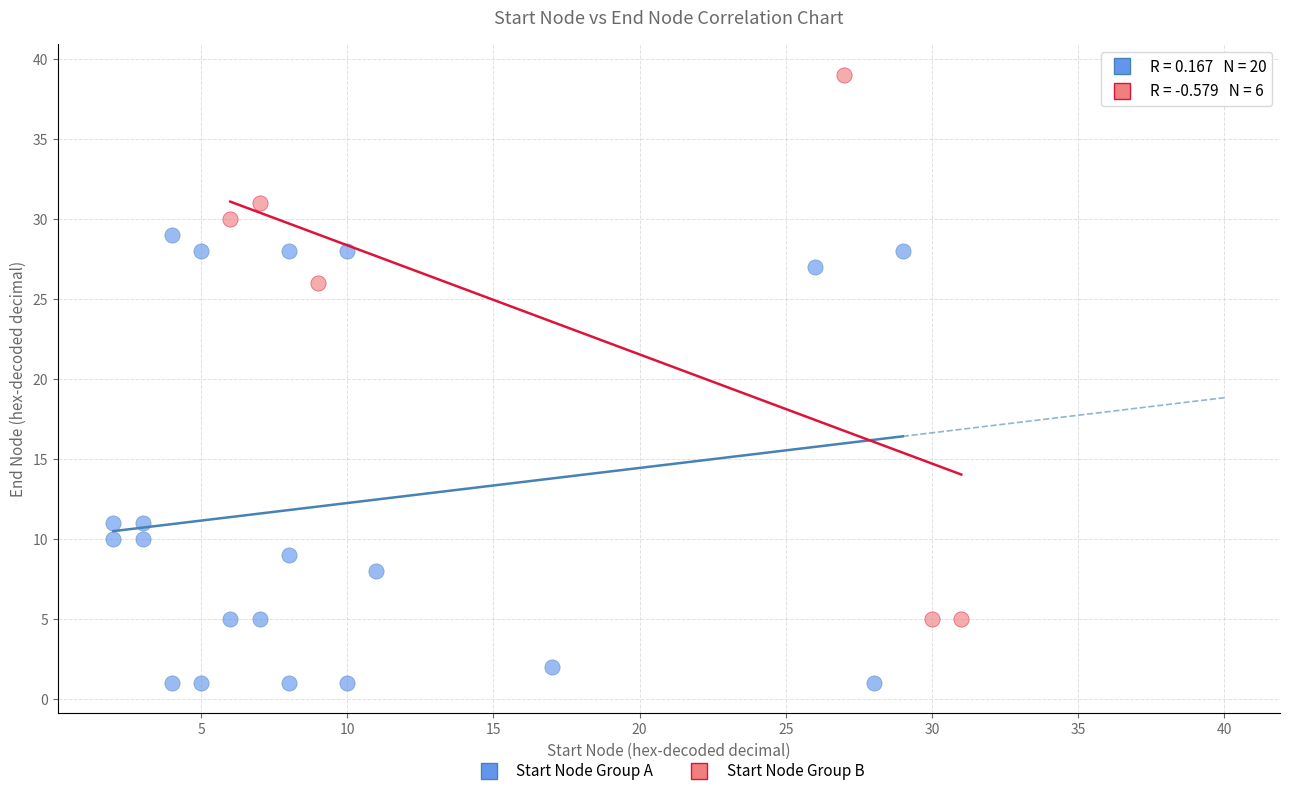

Which series has the widest spread of Y values?

Start Node Group B